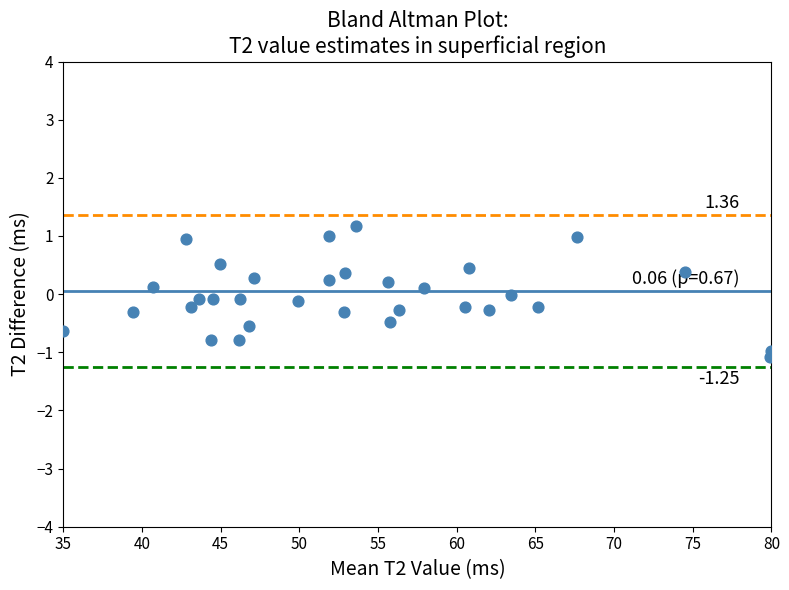

What is the range of X values (max minus min)?

45.0